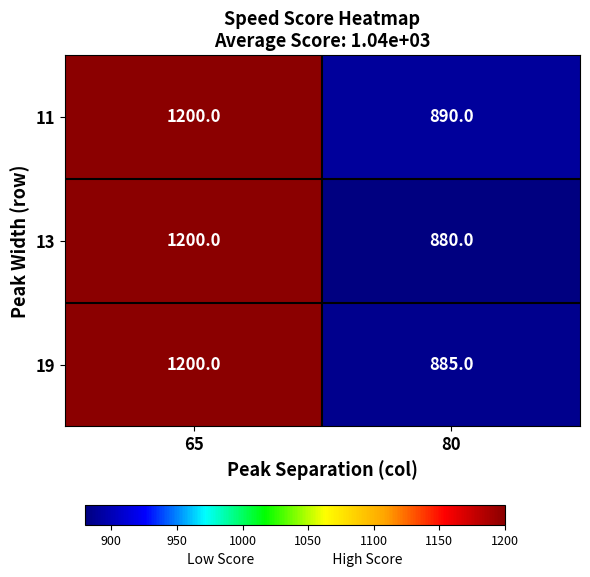

Reading left to right, extract all data points from this chart.

11: 1200	890
13: 1200	880
19: 1200	885